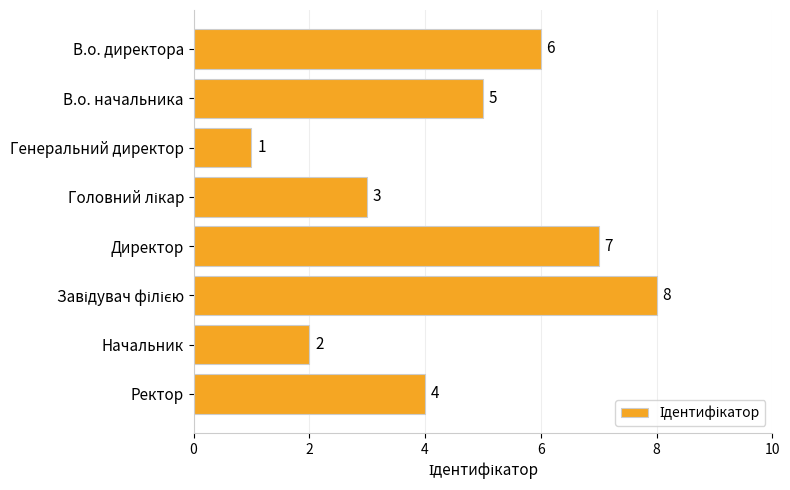

What is the change in value from Директор to Начальник?

-5